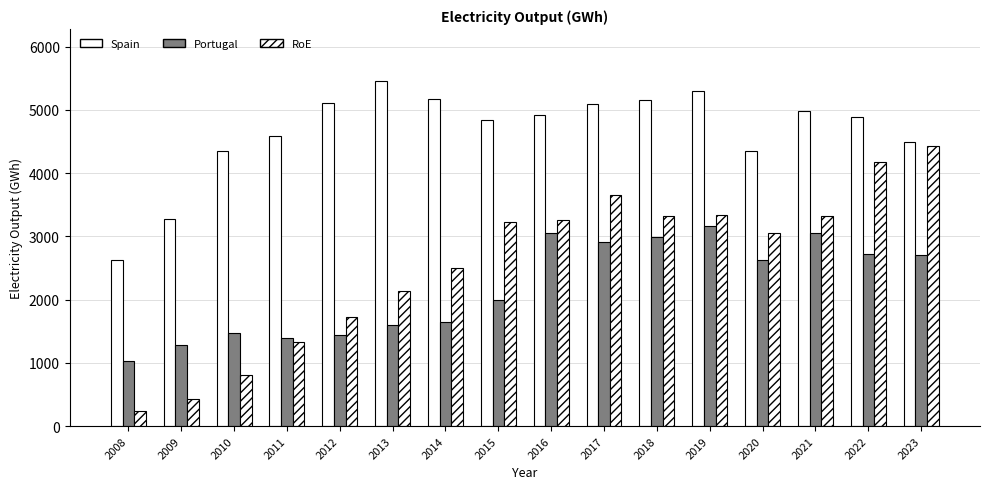

What is the spread (max minus min) of values at 2013?

3869.4